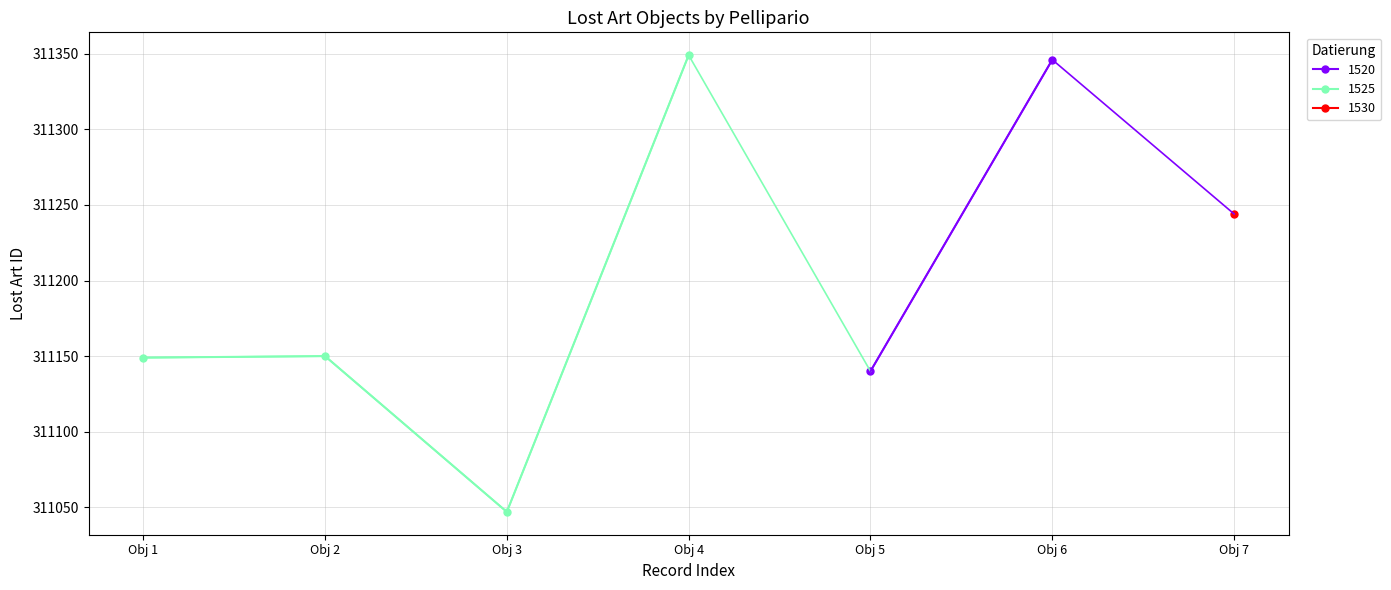

Reading right to left, what are all the values shown in this chart?

311244	311346	311140	311349	311047	311150	311149